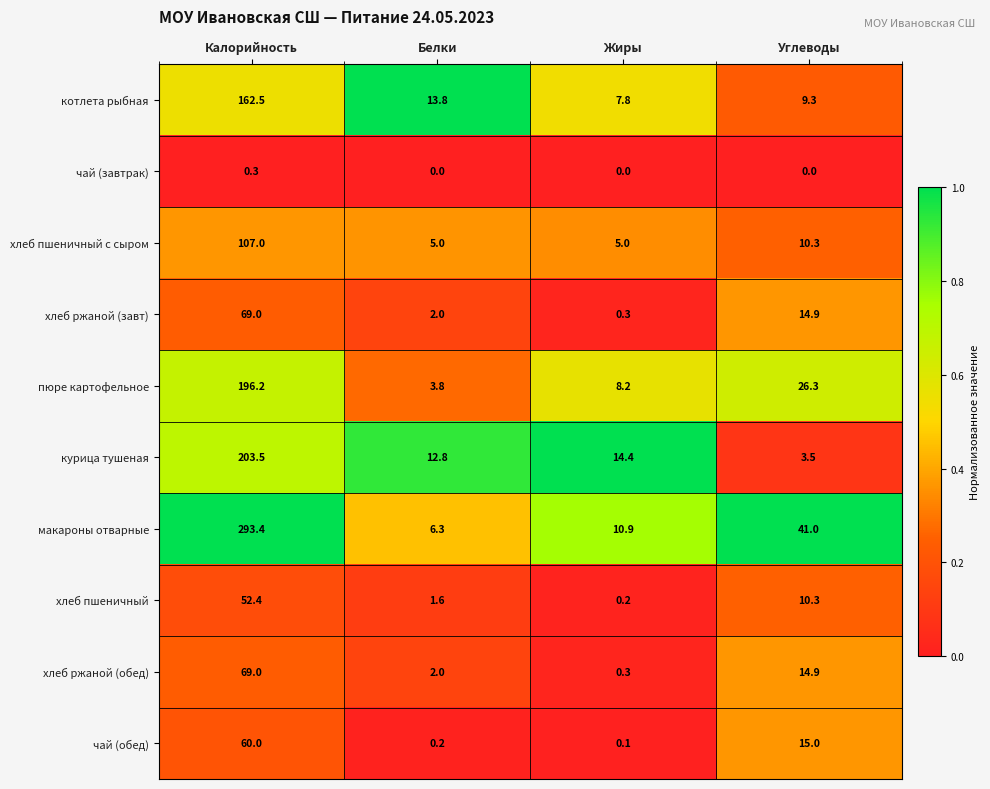

What is the total value across all series at Калорийность?

1213.3